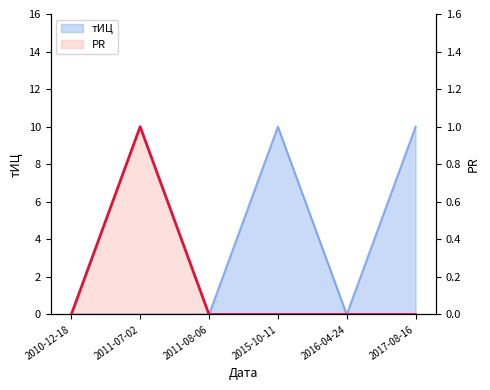

Which series has the widest spread of values?

тИЦ